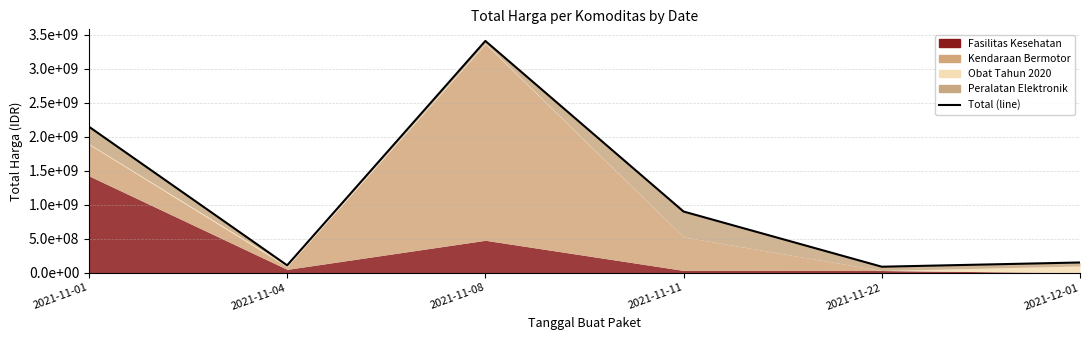

What position from the right is 2021-11-08?

4